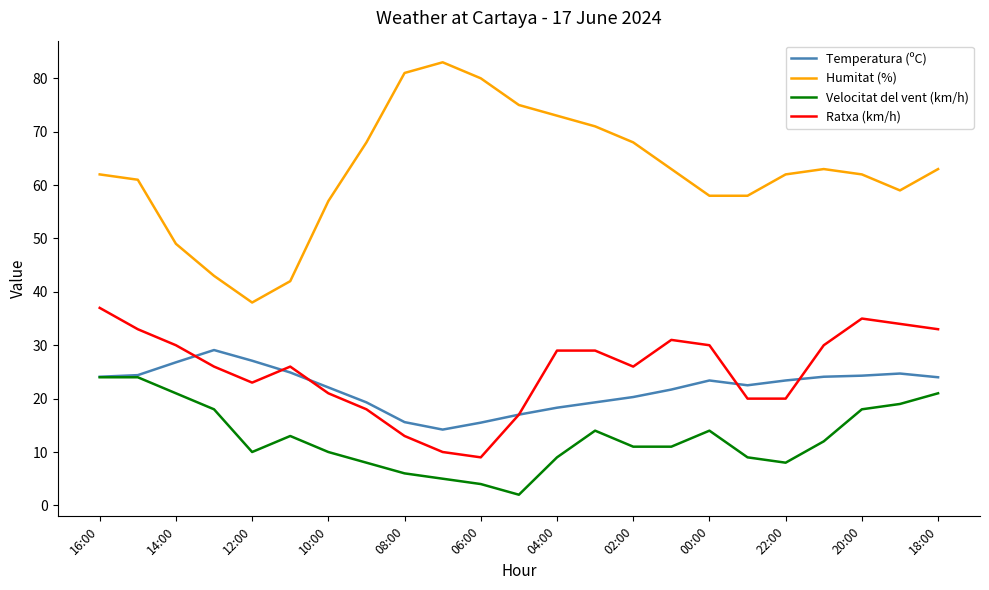

How many lines are shown in the chart?

4